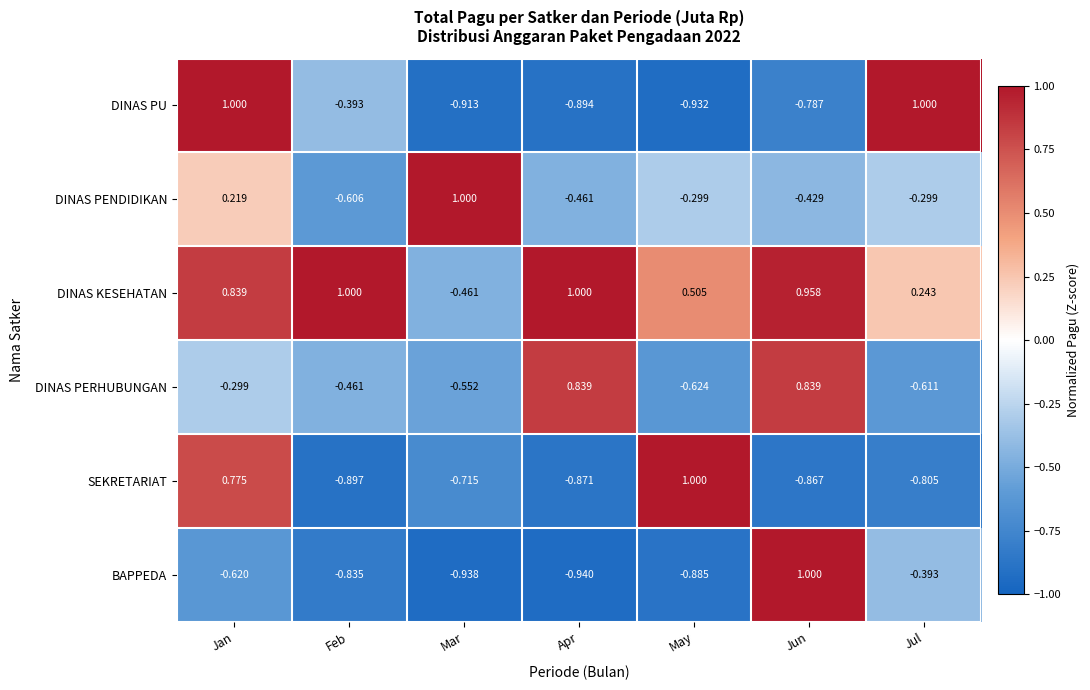

Between Jan and May, which series saw the biggest shift?

DINAS PU